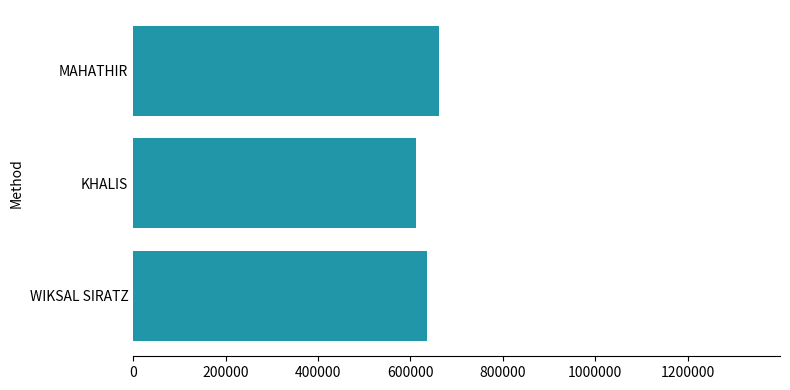

What is the difference between the maximum and second lowest values?

26486